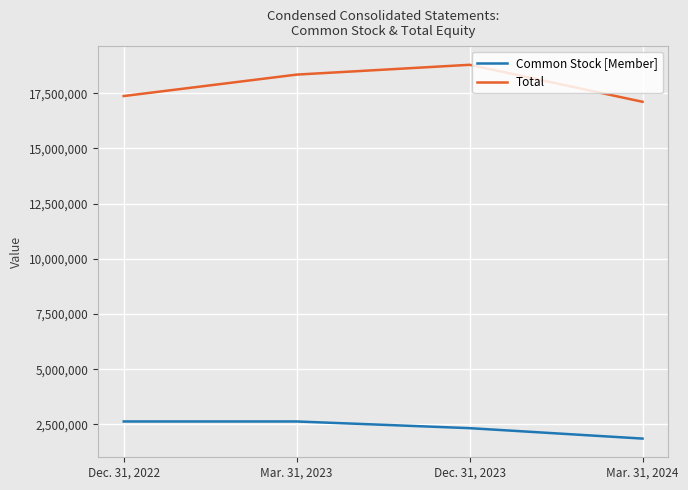

What is the average value of the Common Stock [Member] series?

2366722